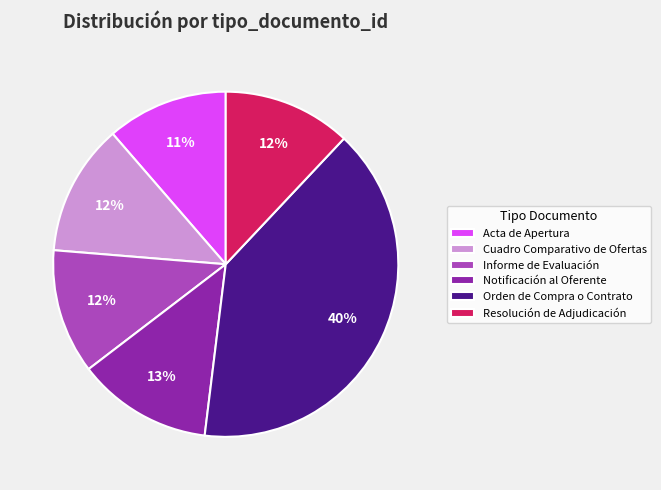

Is the sum of Notificación al Oferente and Cuadro Comparativo de Ofertas greater than half?

No